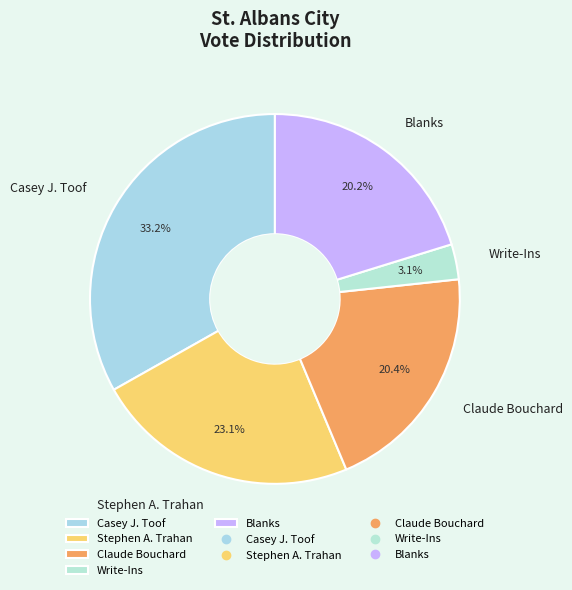

Which category has the biggest portion of the pie?

Casey J. Toof